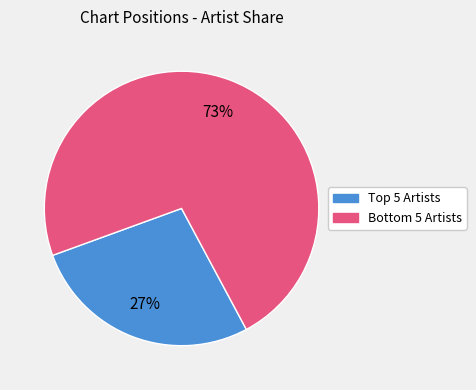

To the nearest percent, what is the average slice percentage?

50%